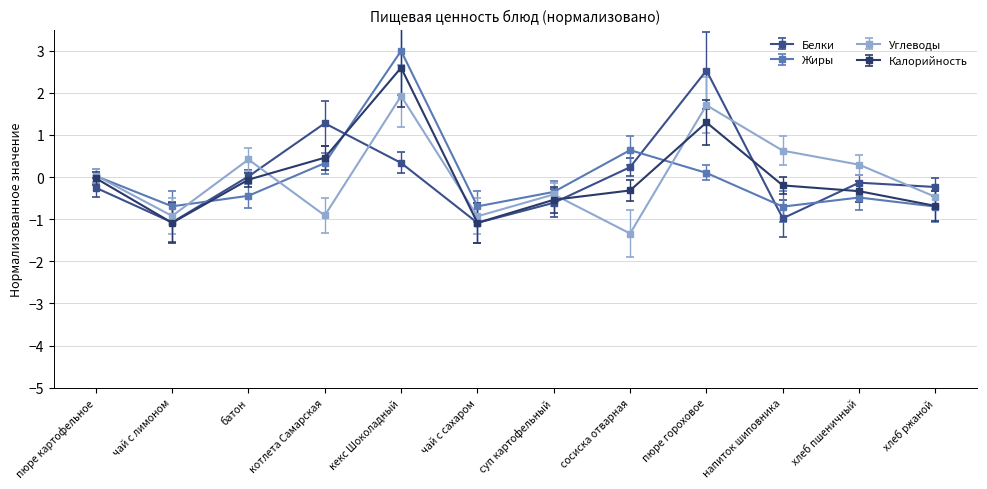

True or false: Калорийность and Жиры cross at least once.

True